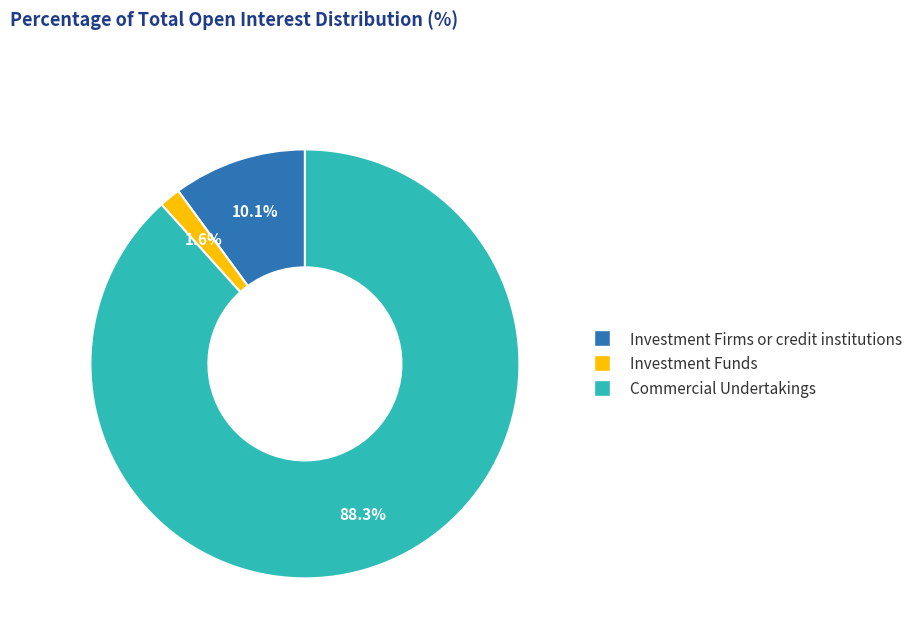

Is it true that Investment Funds is 2% of the pie?

True